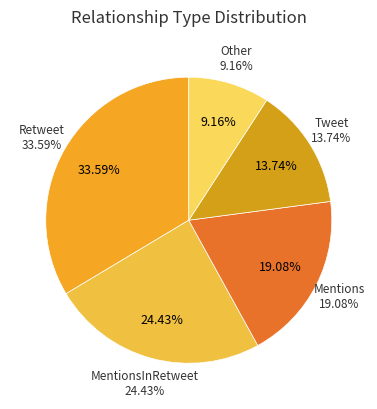

What is the largest slice in the pie chart?

Retweet